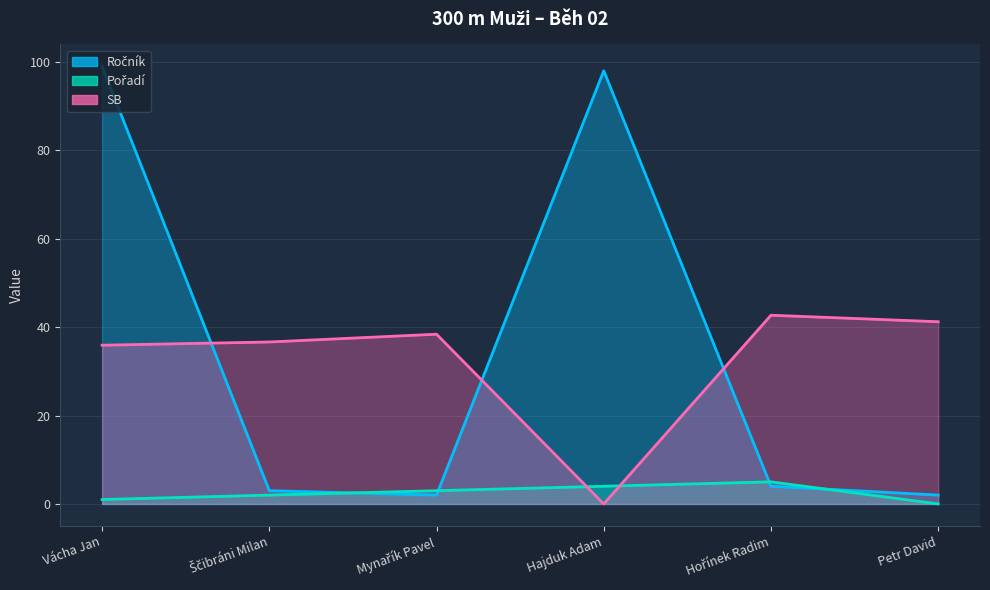

Which series has the largest range (max minus min)?

Ročník